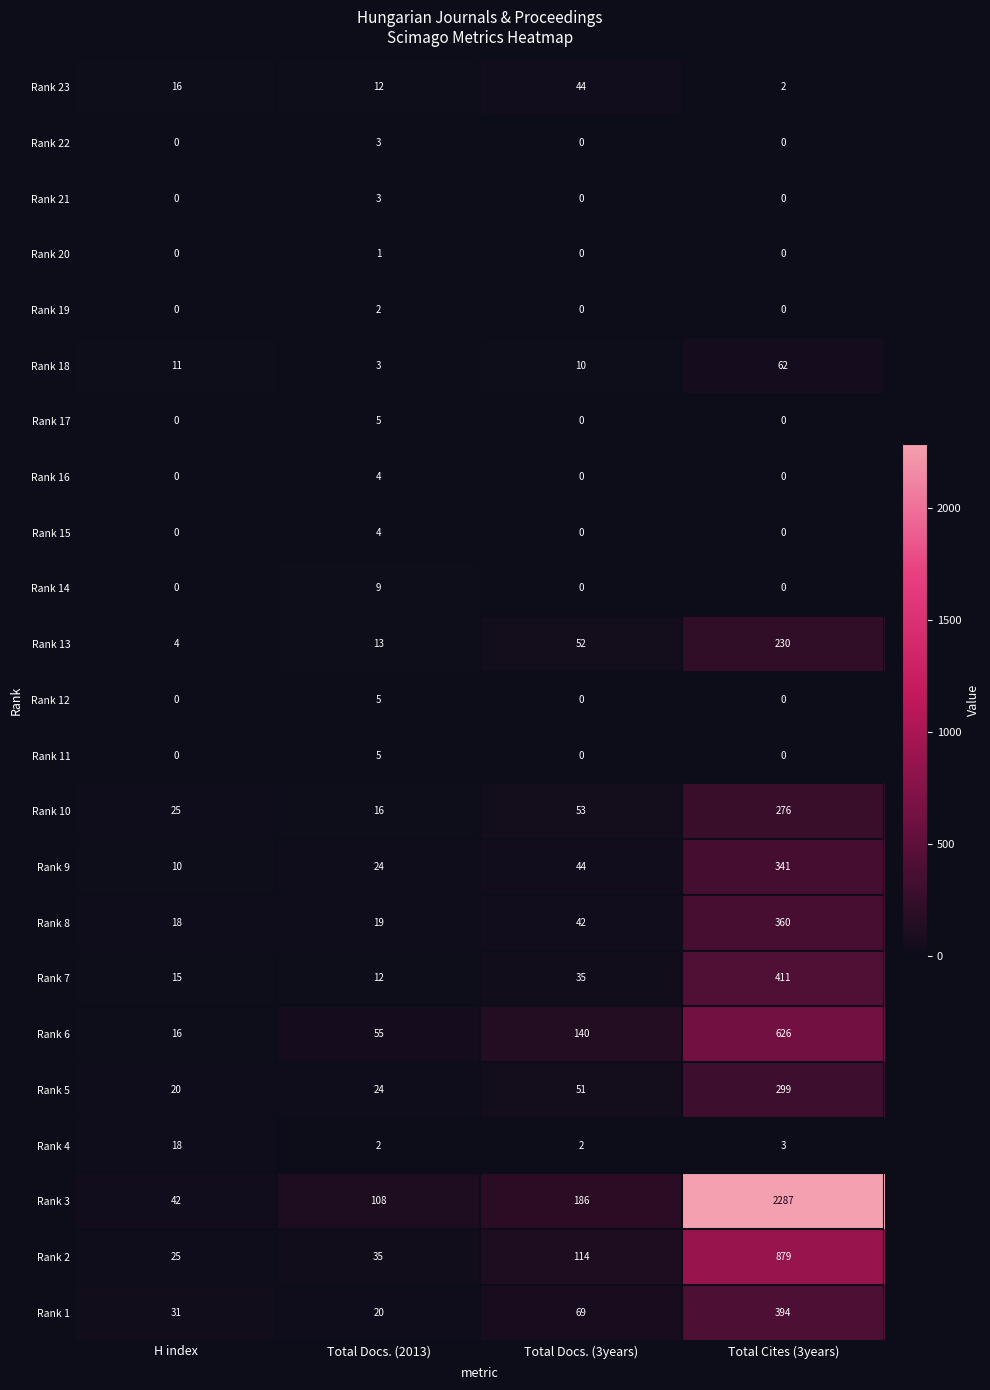

What is the sum of all Rank 2 values?

1053